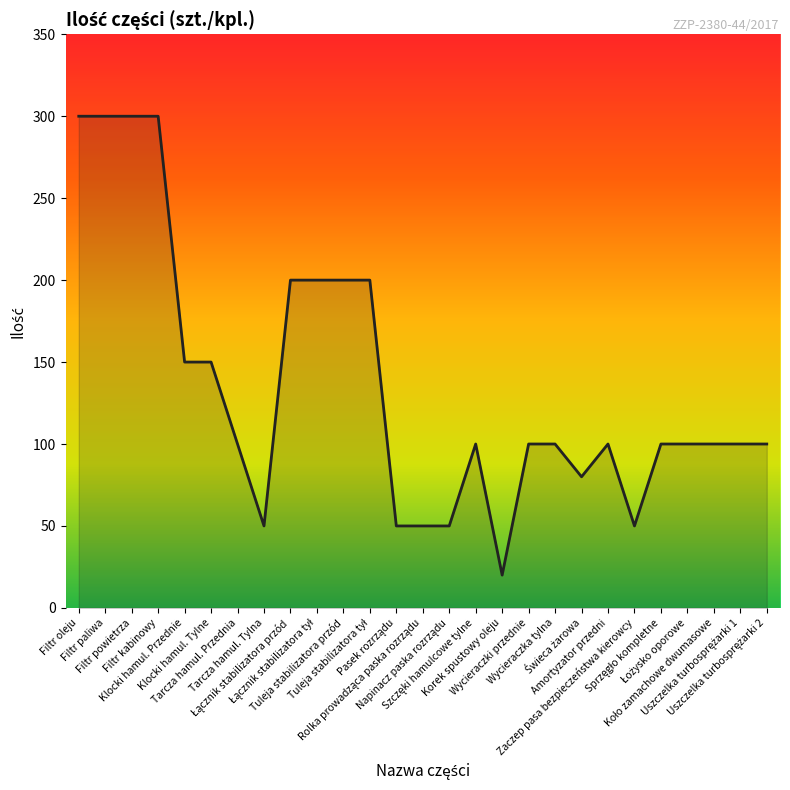

What is the difference between the maximum and minimum values?

280